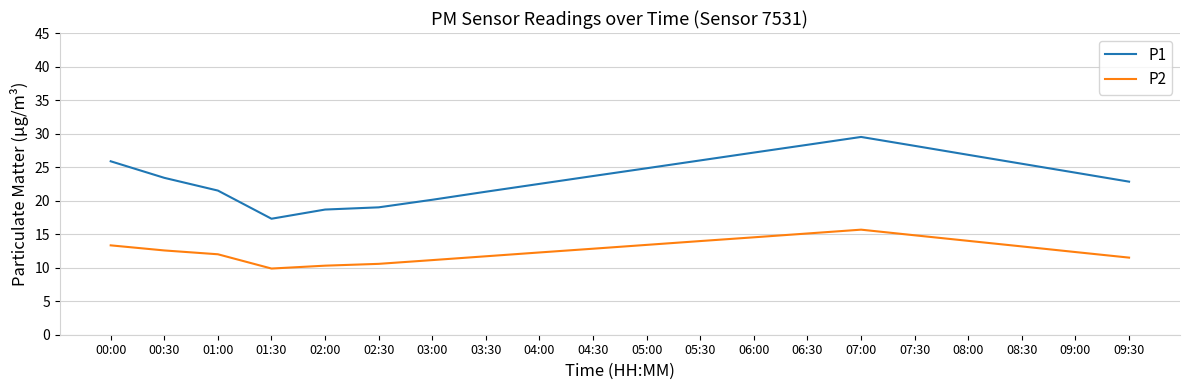

How many lines are shown in the chart?

2